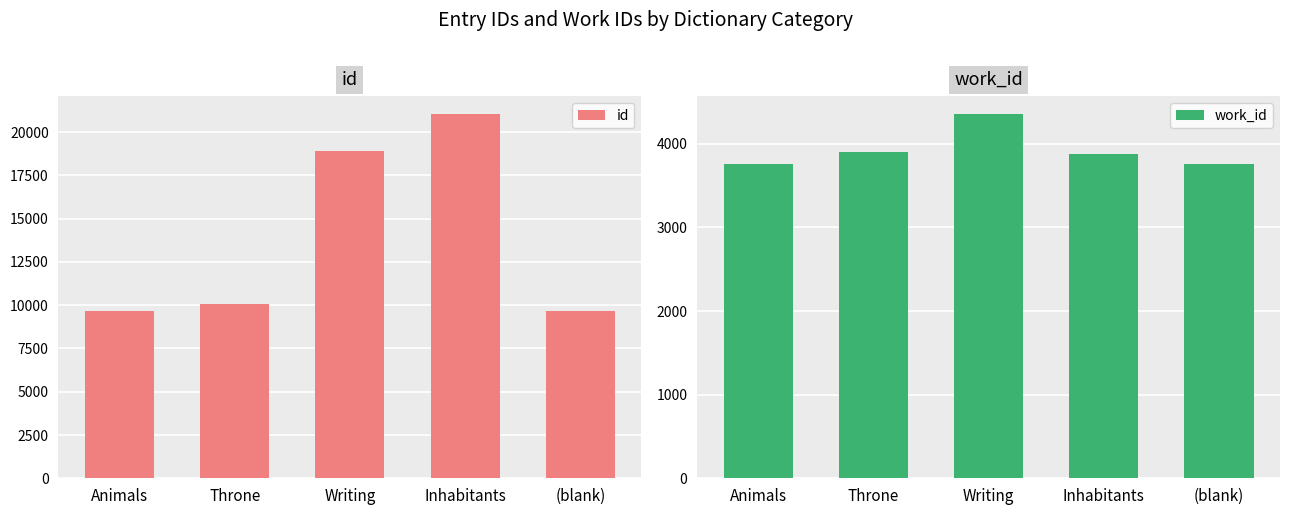

How many bars are there in total?

10